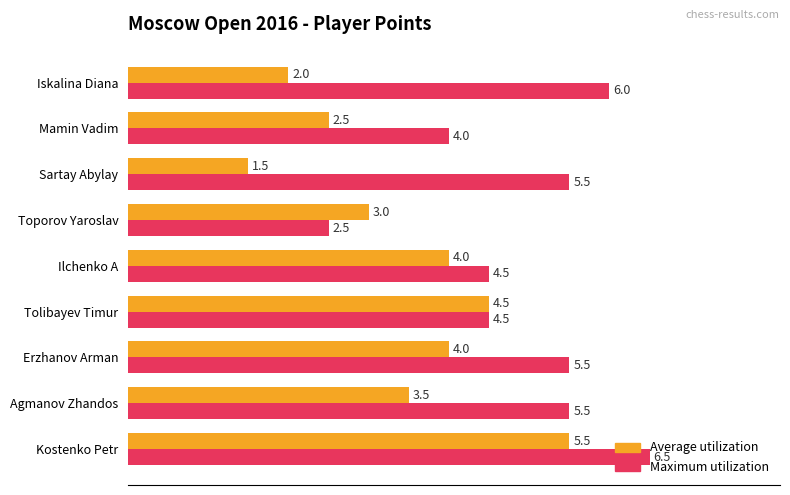

Between Sartay Abylay and Mamin Vadim, which series saw the biggest shift?

Maximum utilization